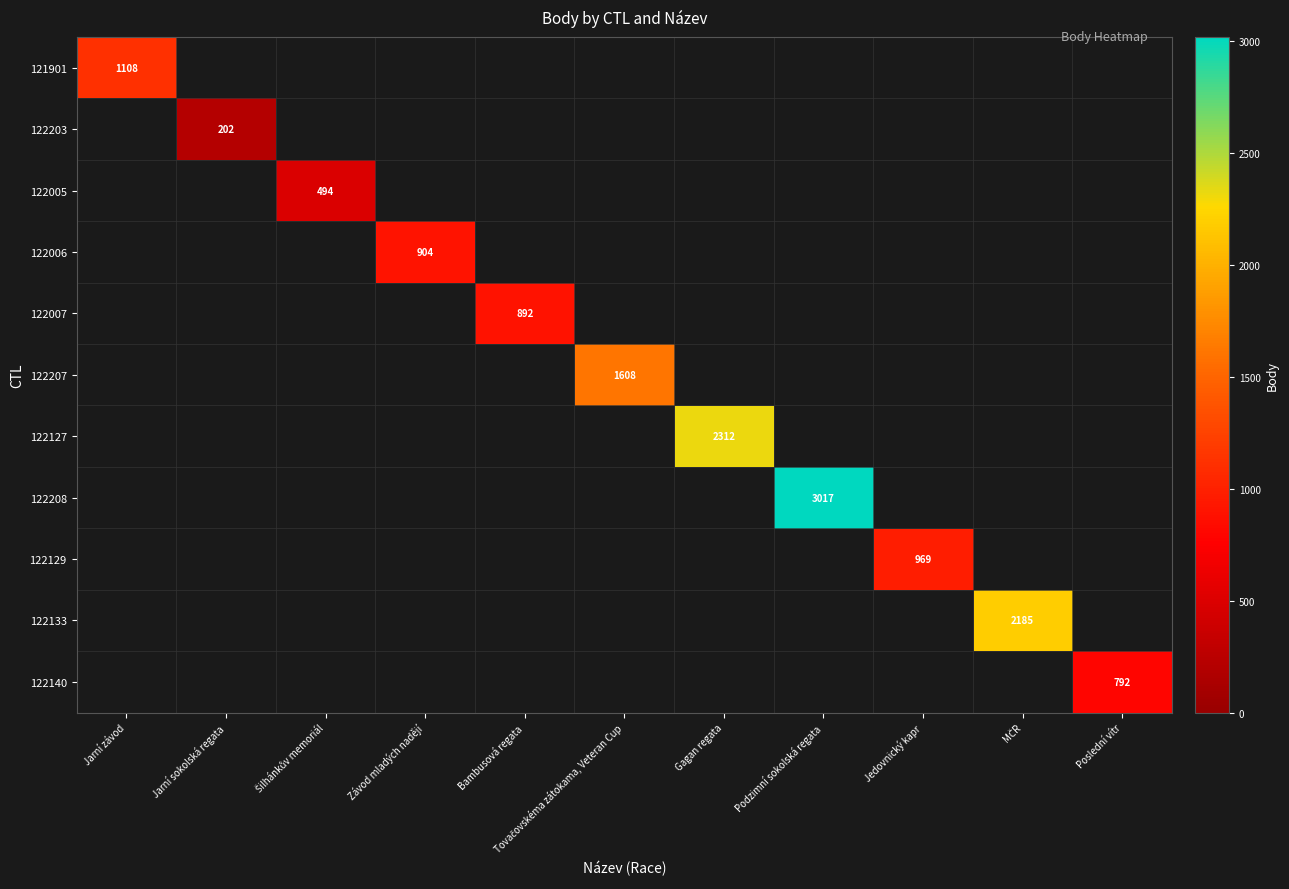

At which category does the chart reach its peak across all series?

Podzimní sokolská regata